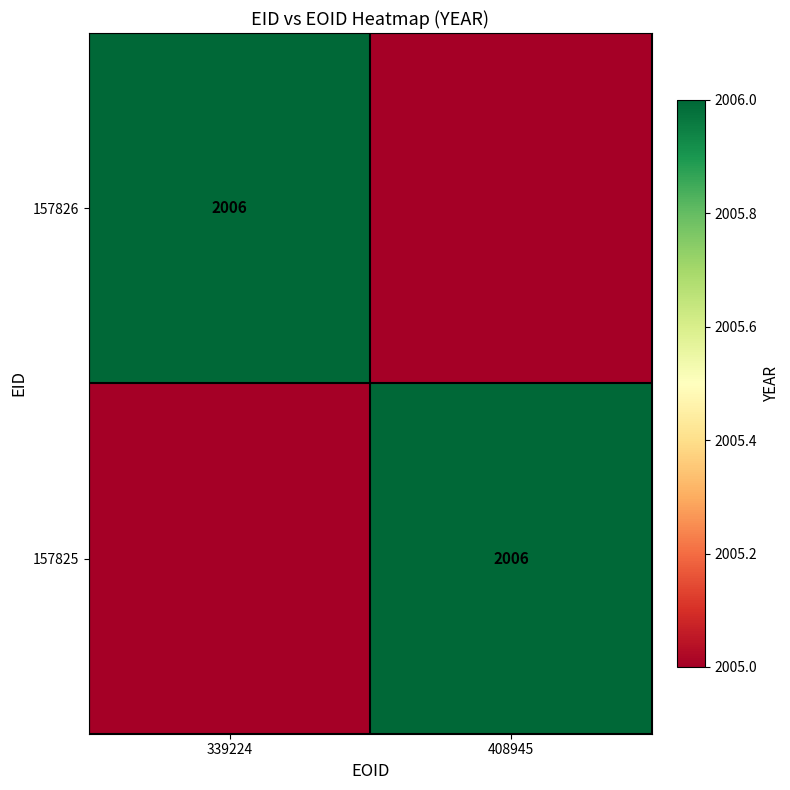

Is it true that 157826 equals 448 at 339224?

False